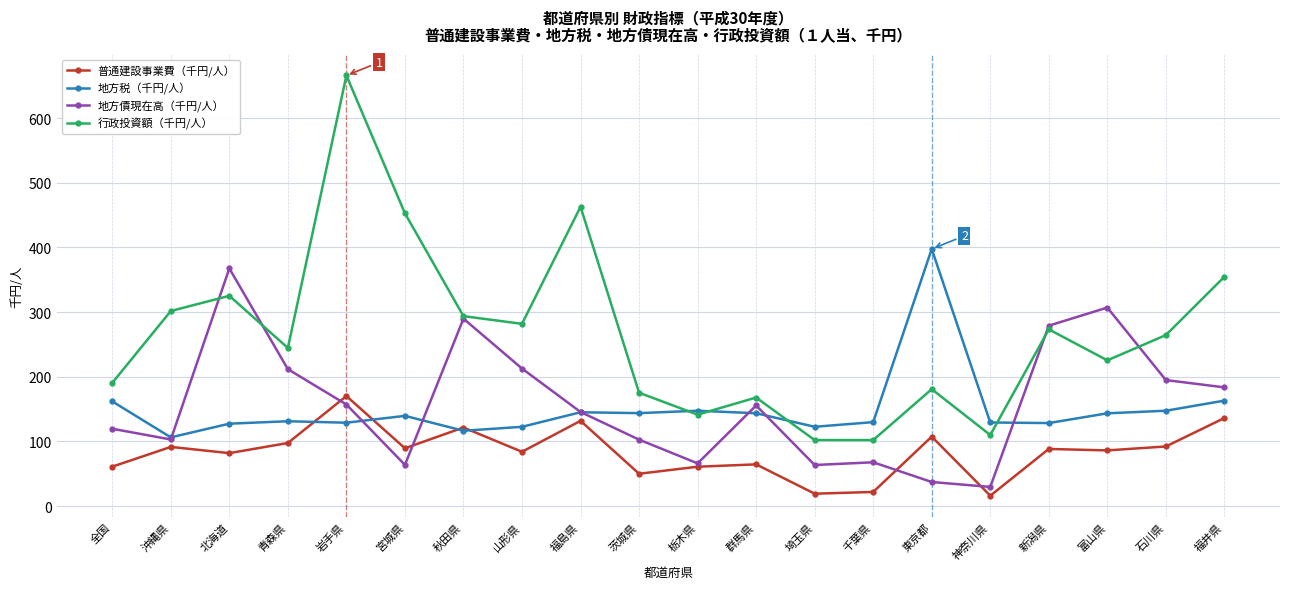

What is the total value across all series at 福井県?

837.3